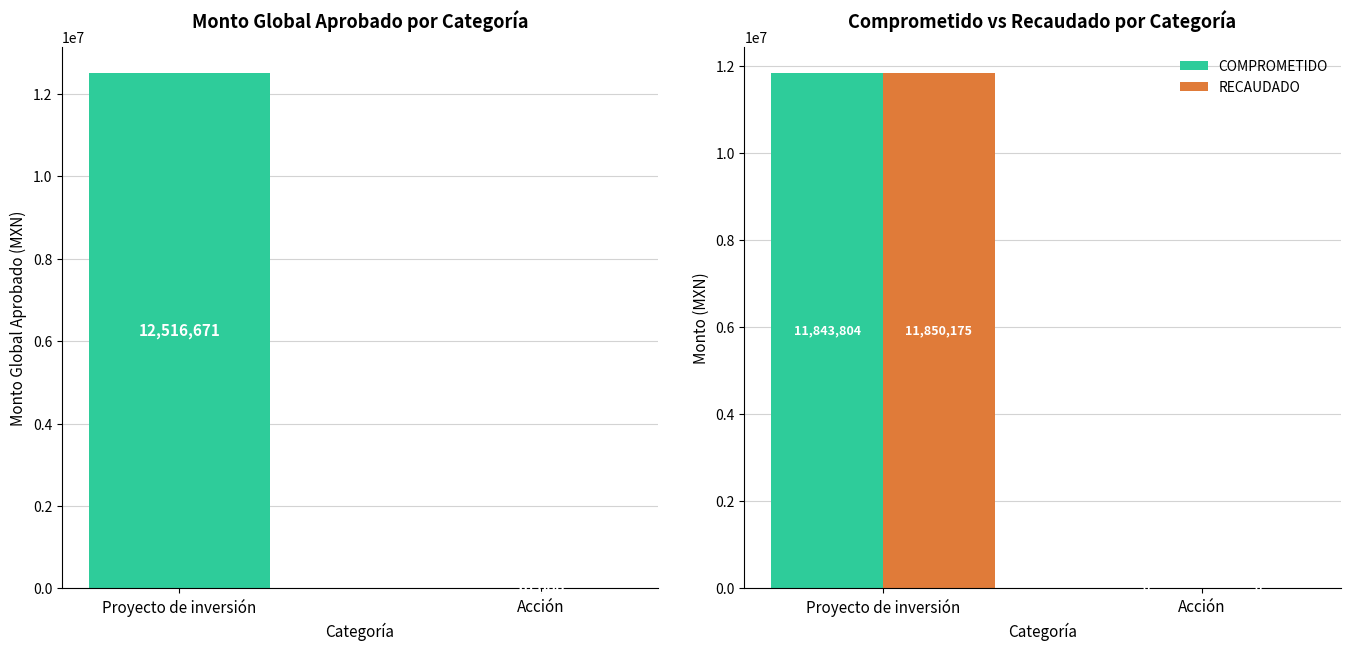

At which label does RECAUDADO first exceed 11850175?

Proyecto de inversión